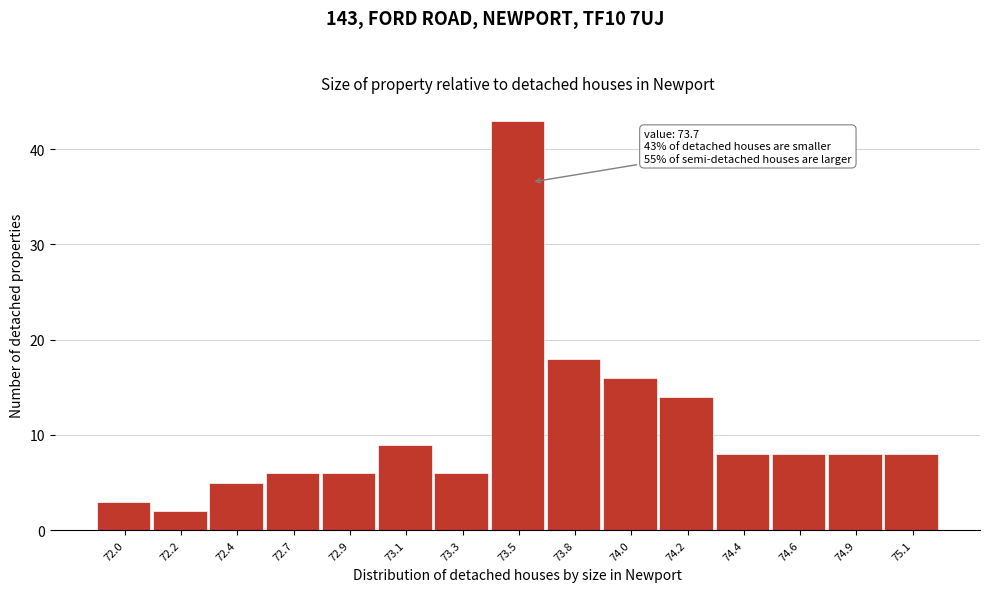

Reading left to right, transcribe all the data shown in this chart.

72.0=3	72.2=2	72.4=5	72.7=6	72.9=6	73.1=9	73.3=6	73.5=43	73.8=18	74.0=16	74.2=14	74.4=8	74.6=8	74.9=8	75.1=8